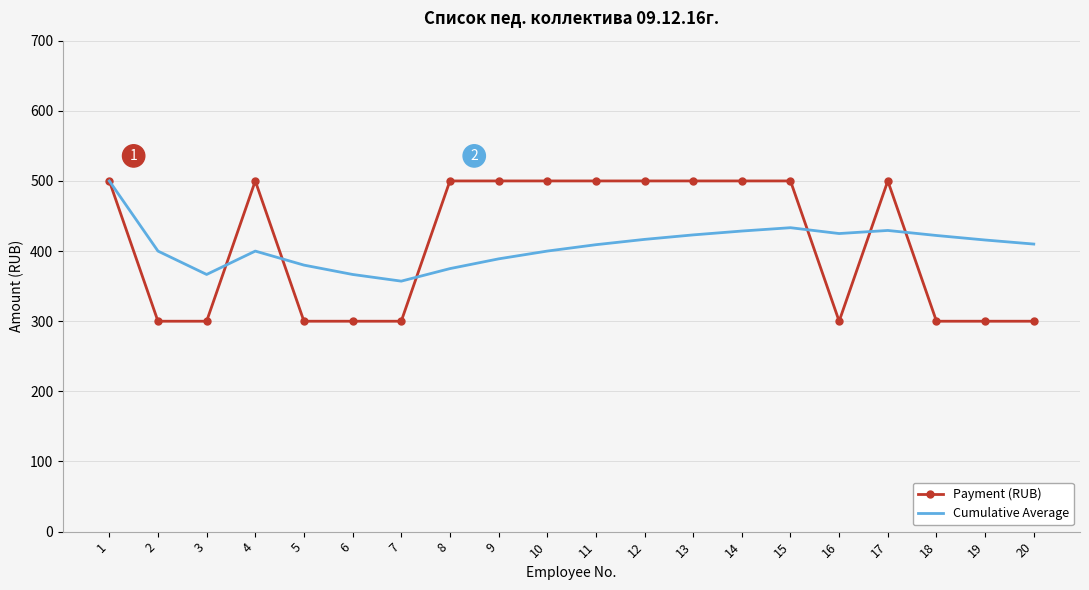

True or false: Cumulative Average and Payment (RUB) intersect in this chart.

True